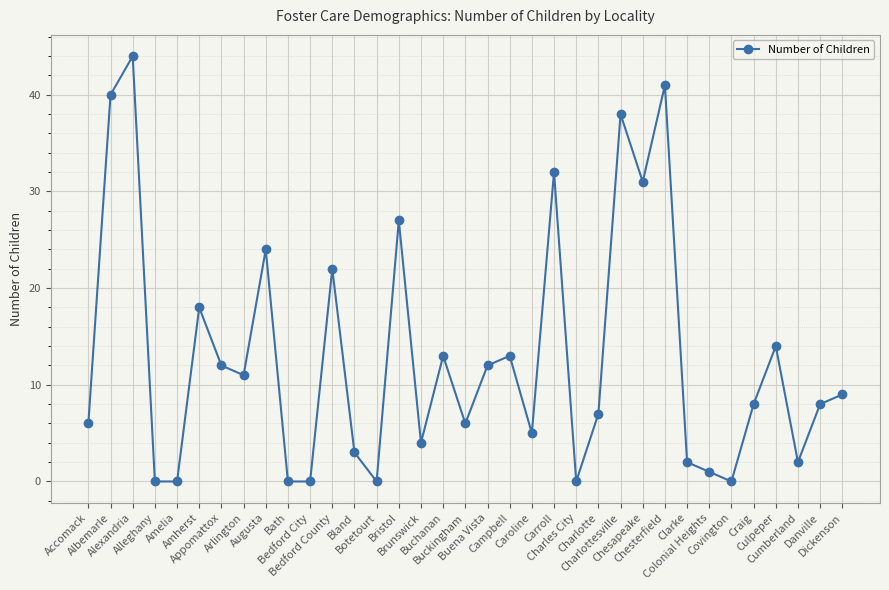

How many points are higher than both their immediate neighbors (excluding endpoints)?

11